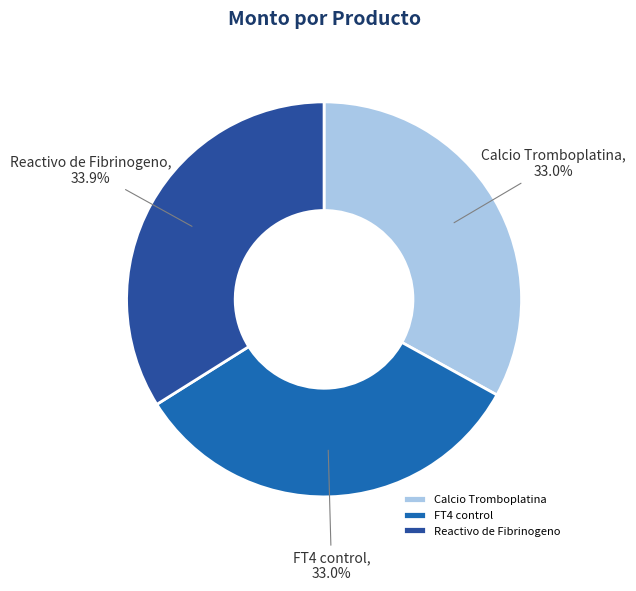

To the nearest percent, what is the difference between the largest and smallest slice percentages?

1%